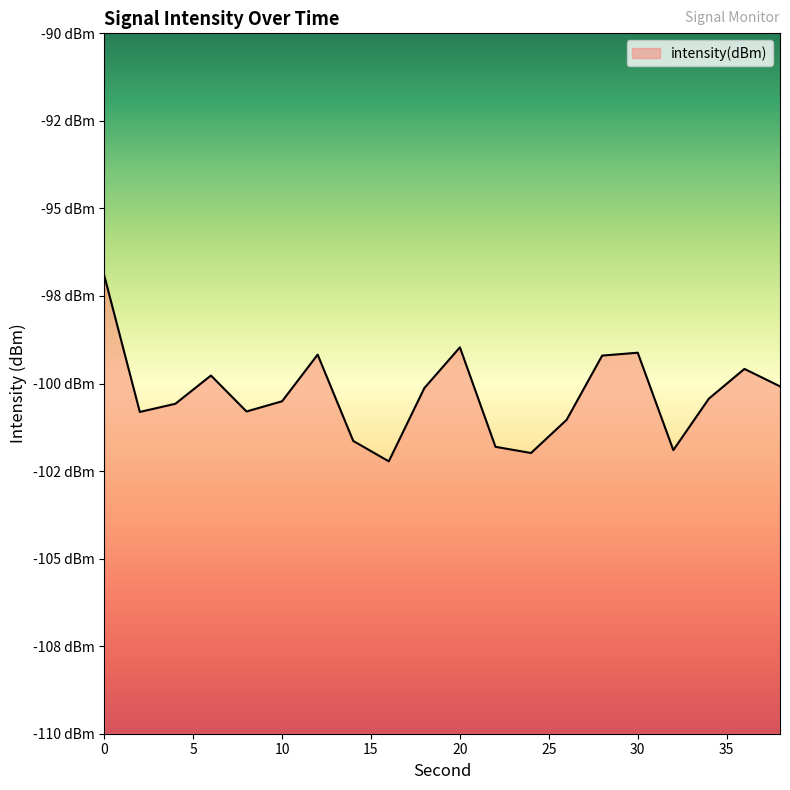

Rank the categories by value from highest to lowest.

0, 20, 30, 12, 28, 36, 6, 38, 18, 34, 10, 4, 8, 2, 26, 14, 22, 32, 24, 16